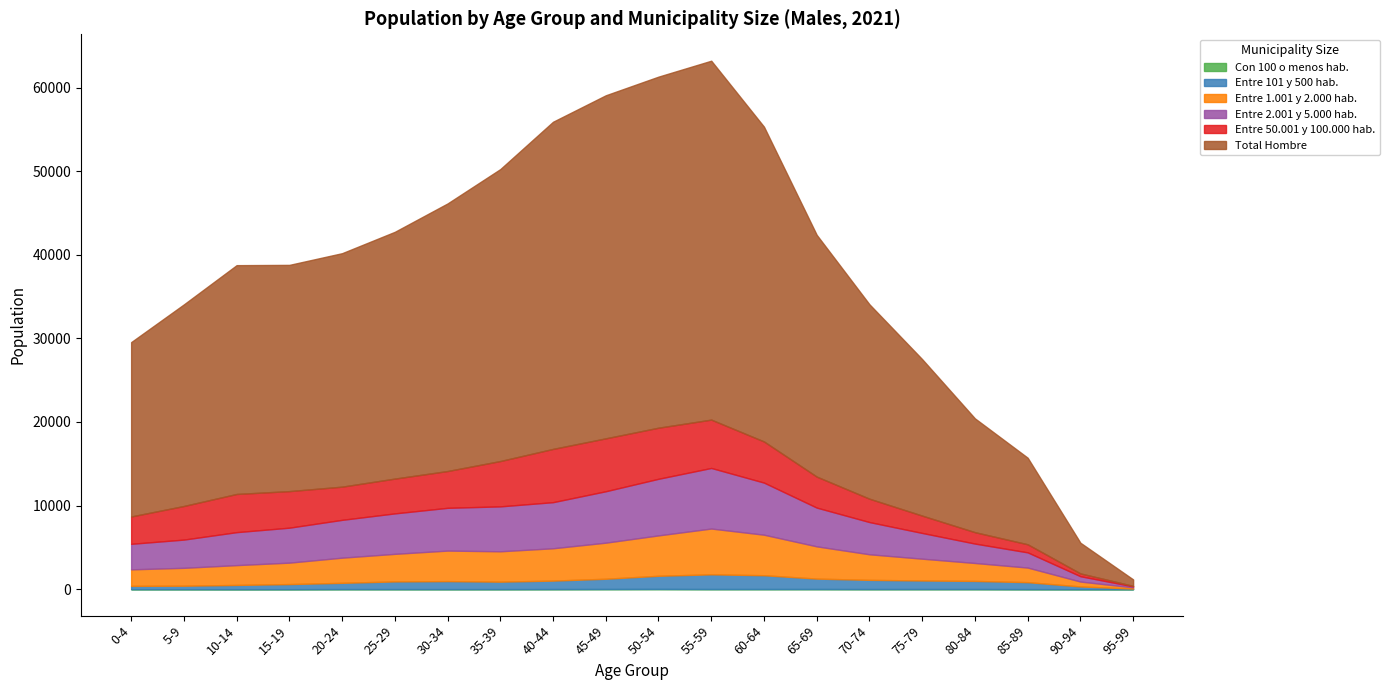

Where is the first local maximum for Total Hombre?

10-14